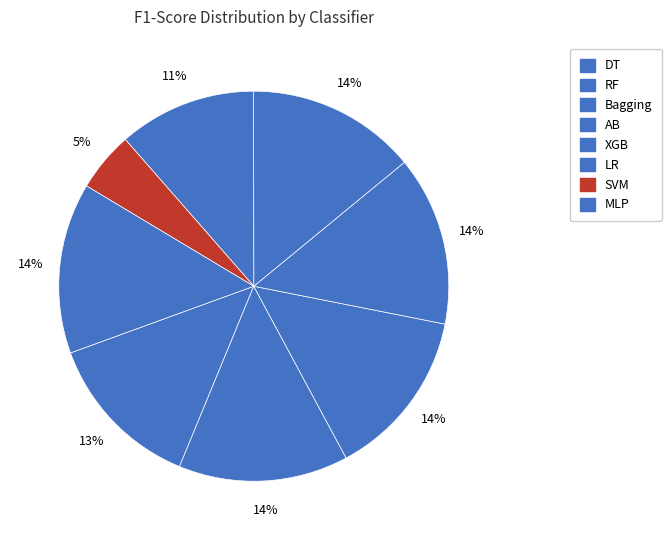

The AB slice represents 14% of the pie. True or false?

True